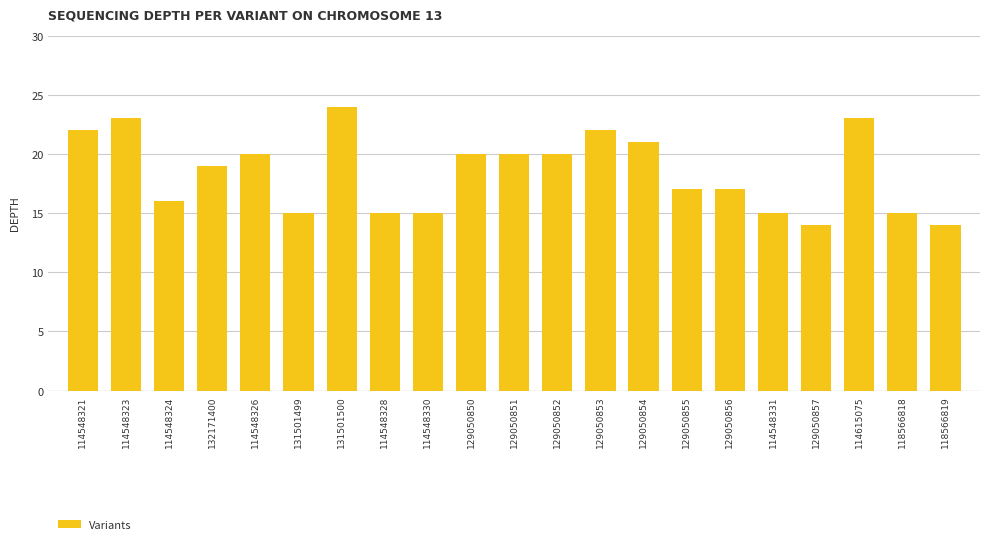

What is the label of the 21st bar from the left?

118566819